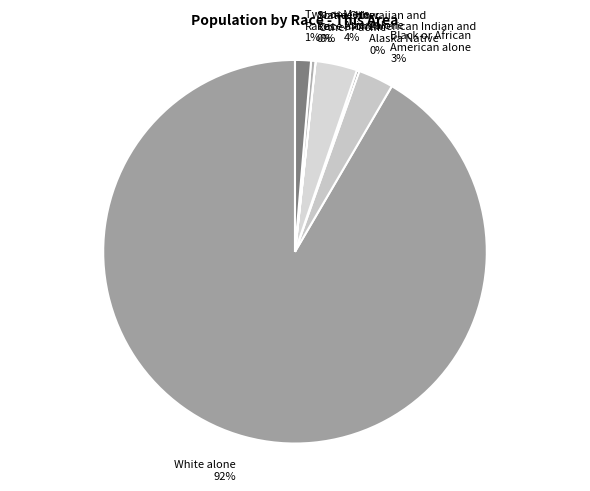

To the nearest percent, what is the difference between the largest and smallest slice percentages?

92%